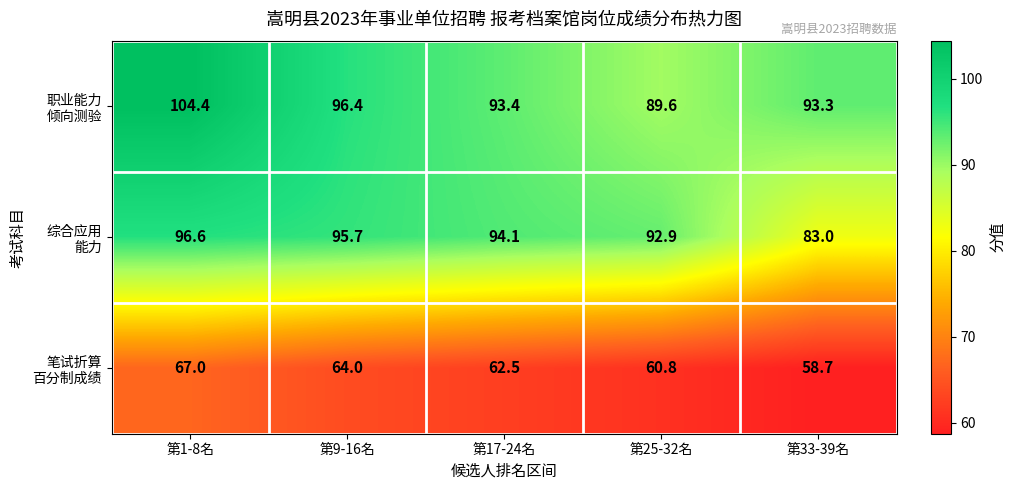

What is the total value across all series at 第33-39名?

235.0